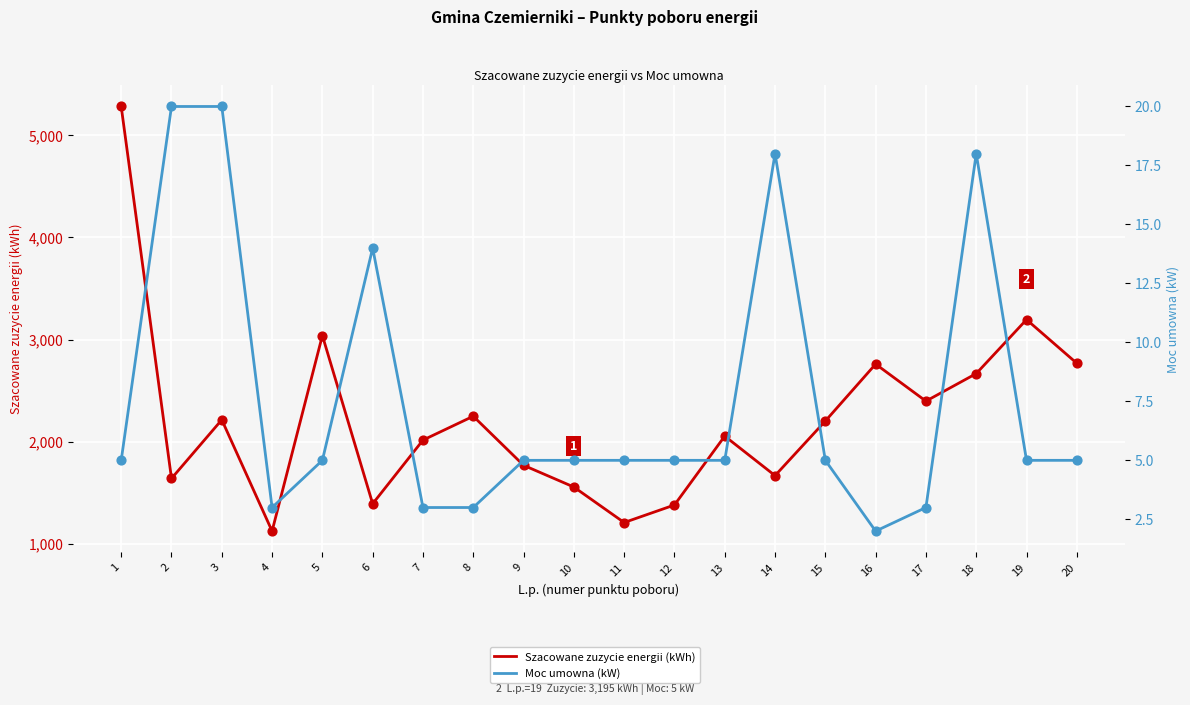

Which series contains the highest Y value?

Szacowane zuzycie energii (kWh)